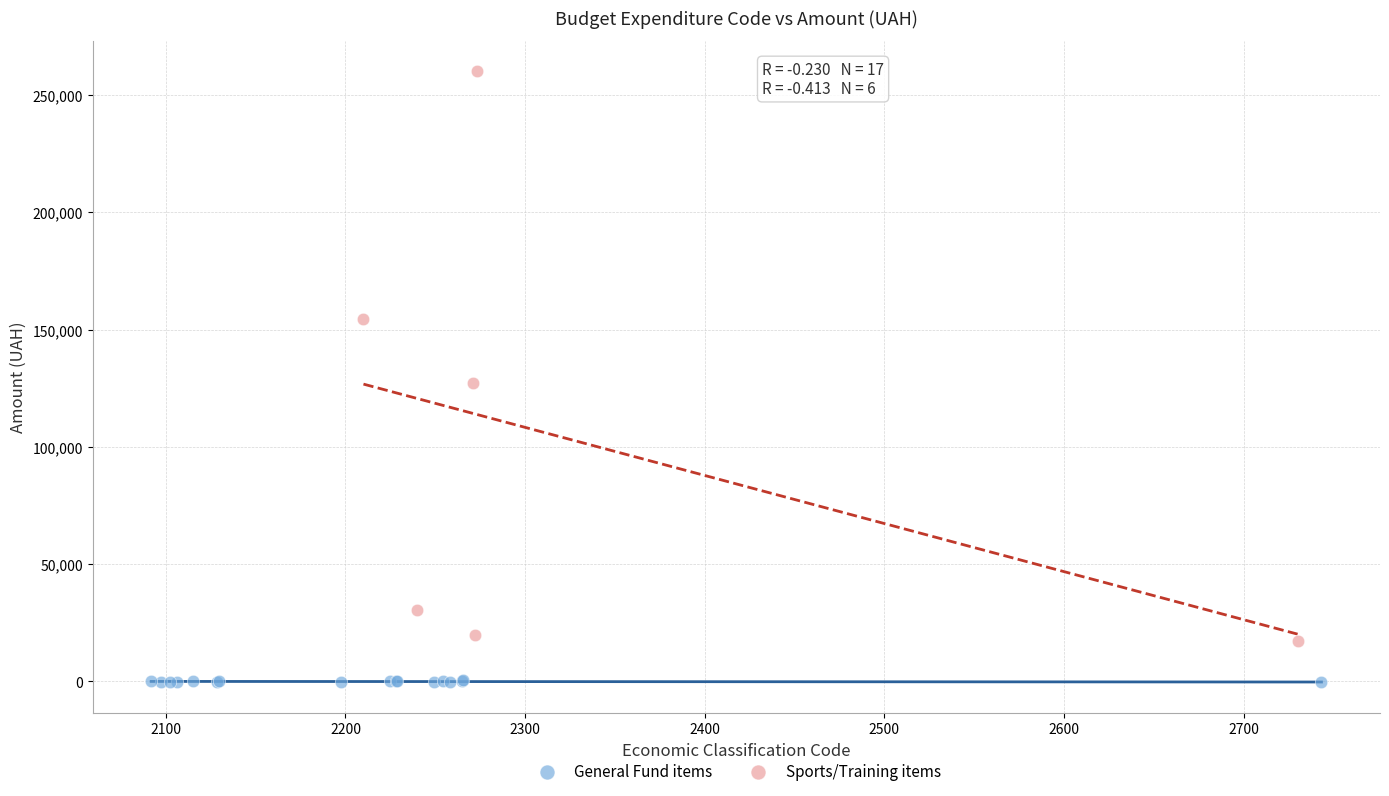

Which series has the widest spread of Y values?

Sports/Training items